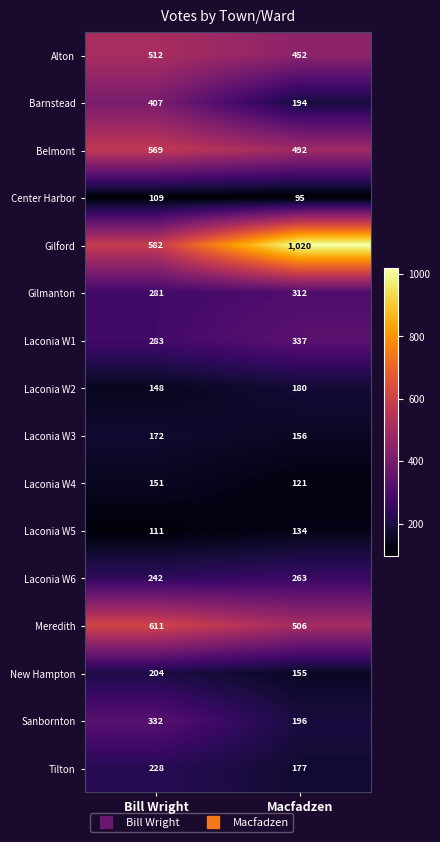

What is the minimum value shown in the chart?

95